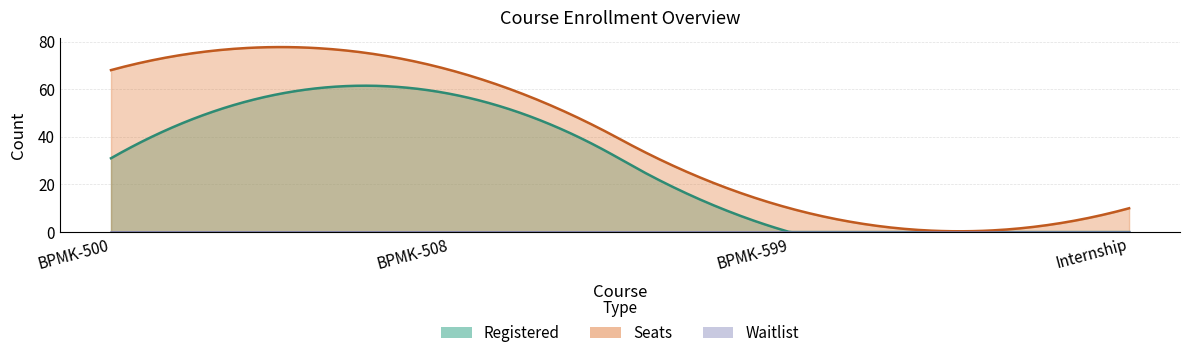

At which label is Waitlist closest to 0?

BPMK-500